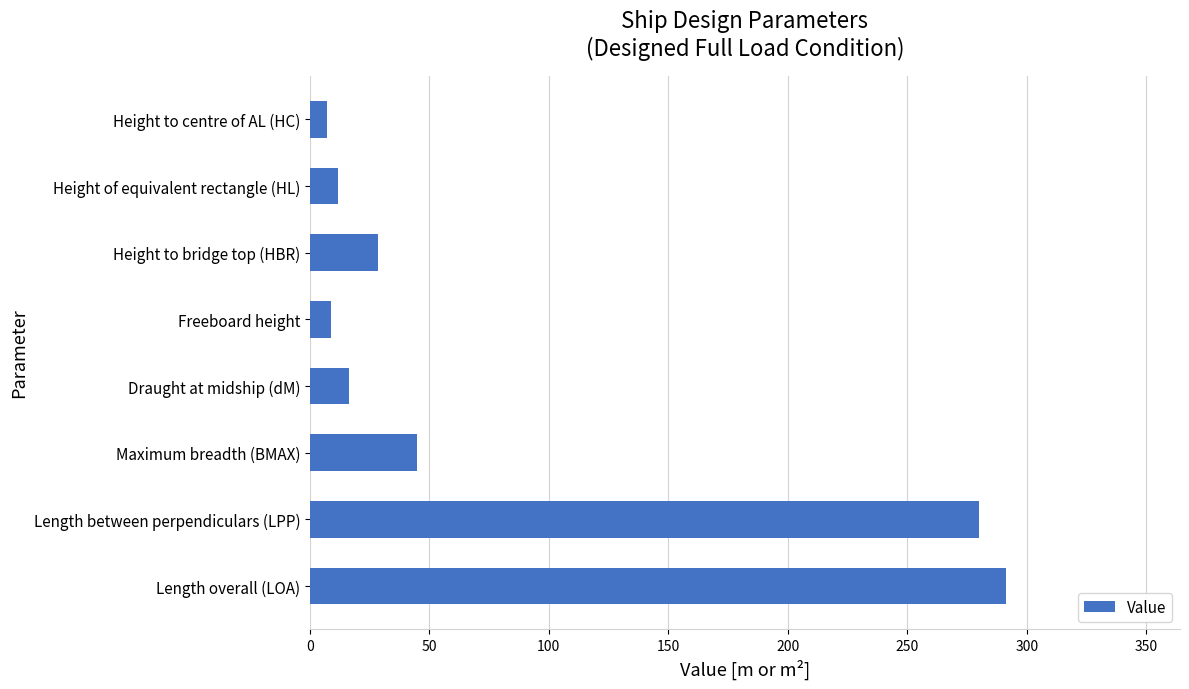

The value at Height of equivalent rectangle (HL) is 11.6. True or false?

True